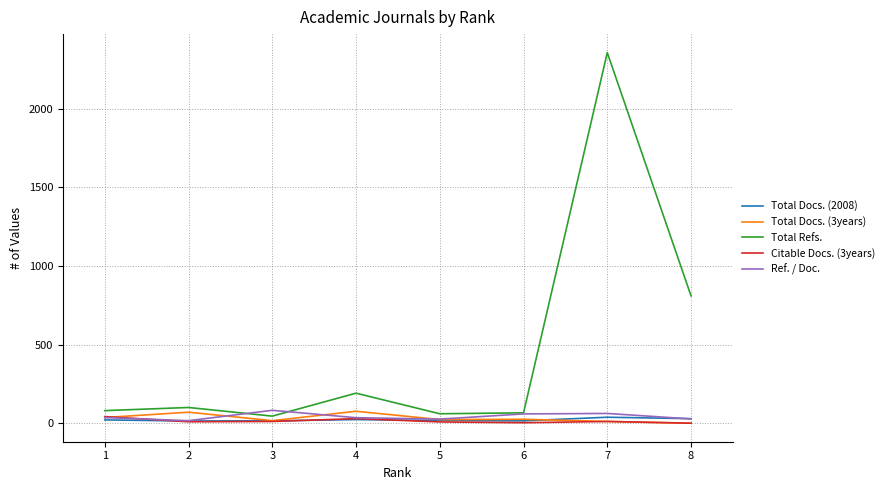

Which series has the largest total across all categories?

Total Refs.